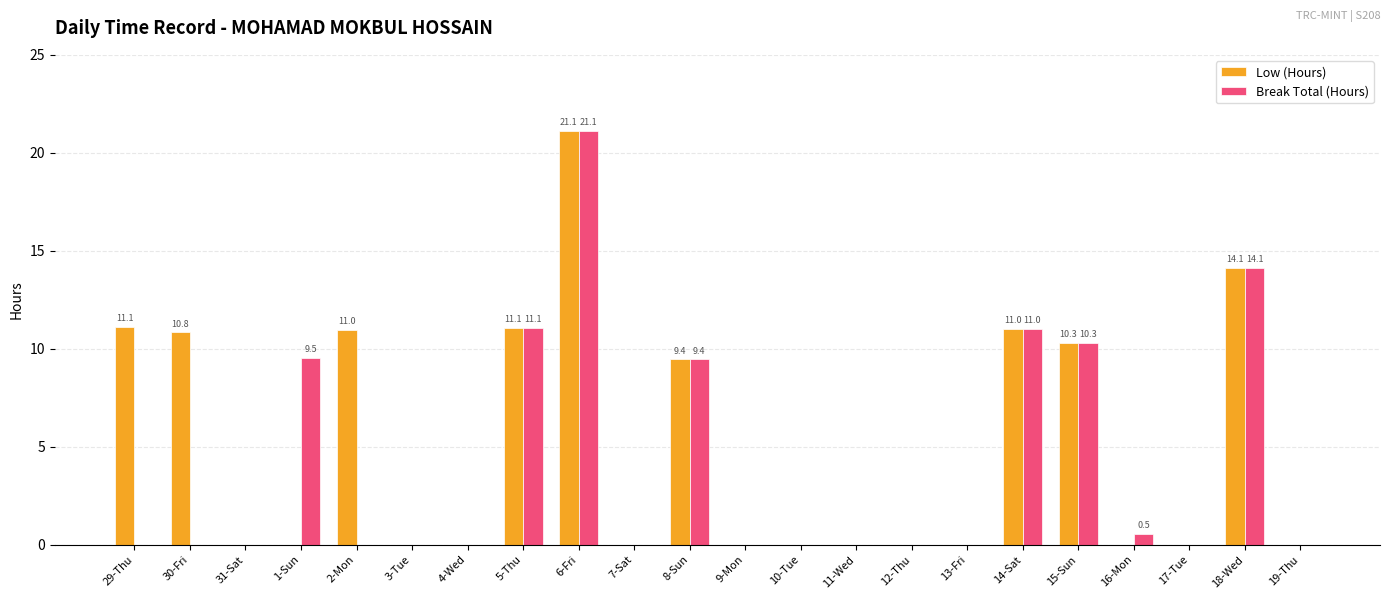

Which series has the largest total across all categories?

Low (Hours)